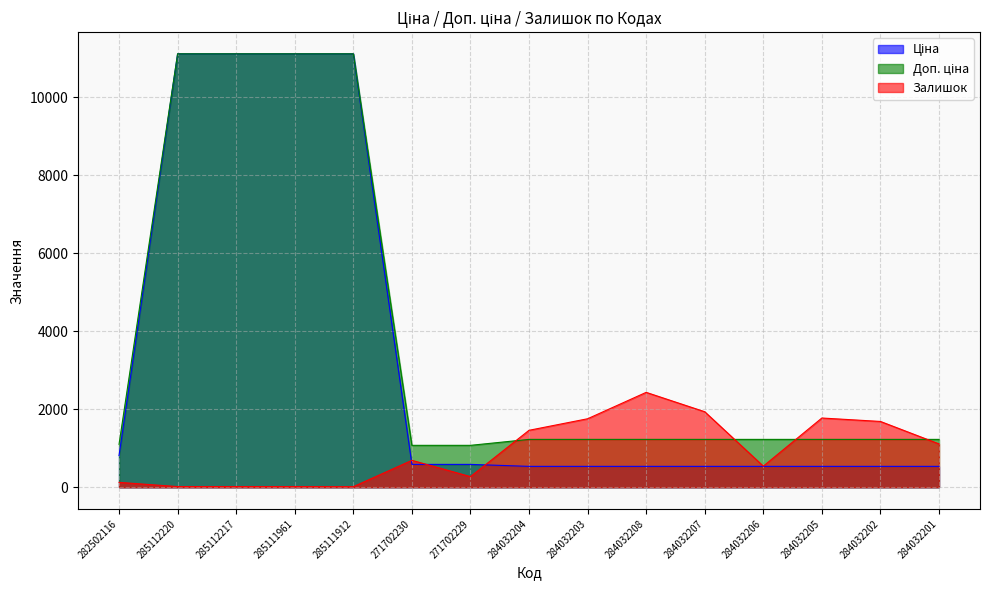

List the labels in order of Доп. ціна value, largest first.

285112220, 285112217, 285111961, 285111912, 284032204, 284032203, 284032208, 284032207, 284032206, 284032205, 284032202, 284032201, 282502116, 271702230, 271702229